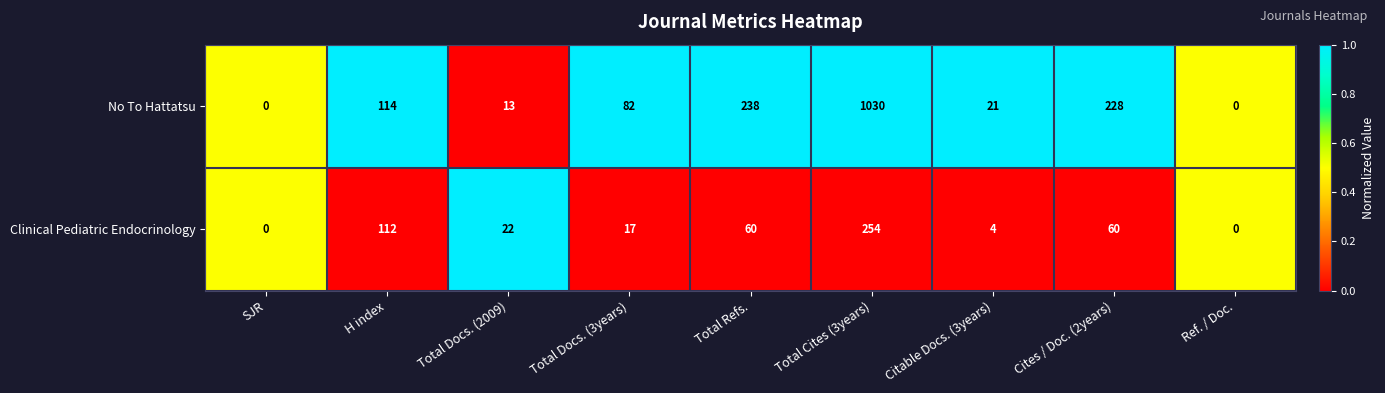

At which category is the sum across all series the highest?

Total Cites (3years)